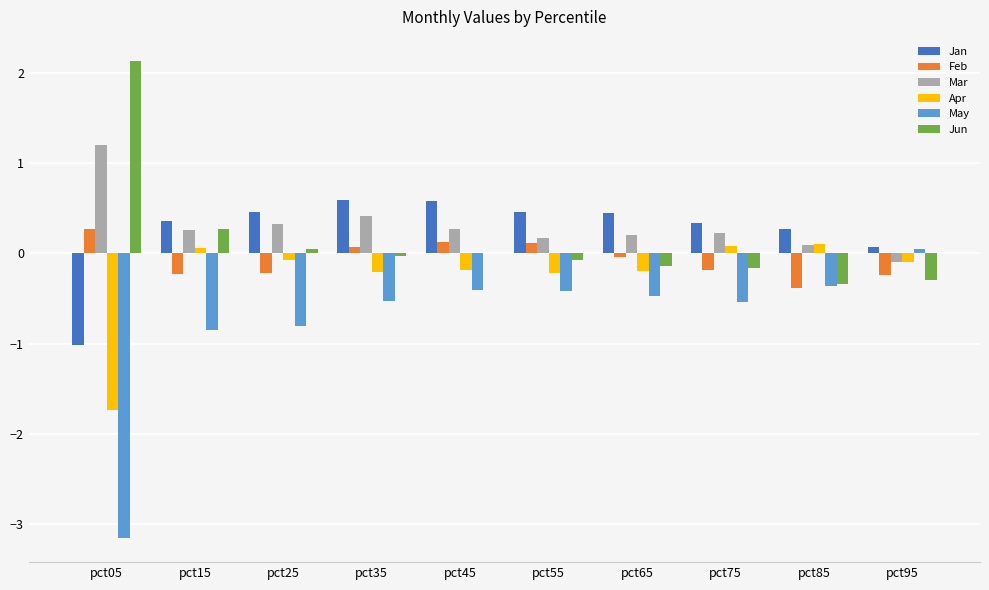

Is it true that Mar equals 0.2 at pct65?

True